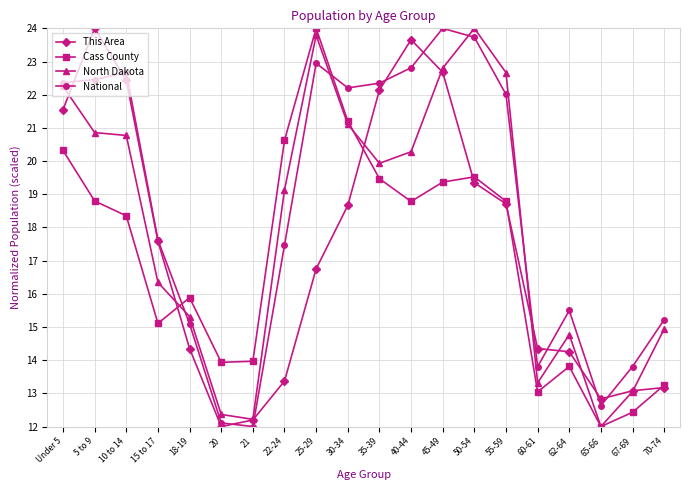

What is the label of the 4th point from the left?

15 to 17